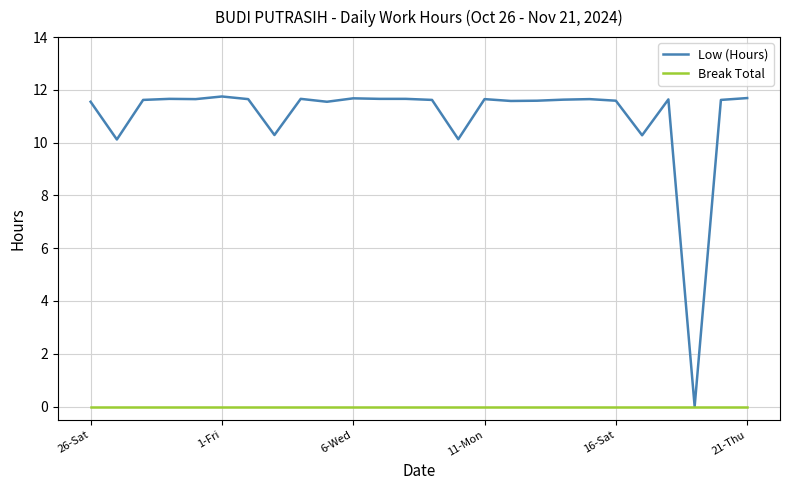

Rank the series by their maximum value, from lowest to highest.

Break Total, Low (Hours)